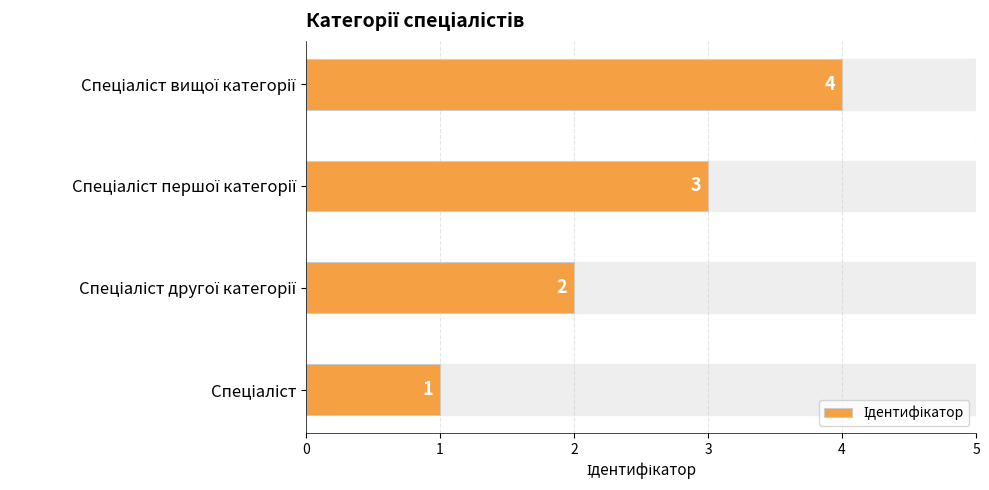

What is the sum of all values?

10